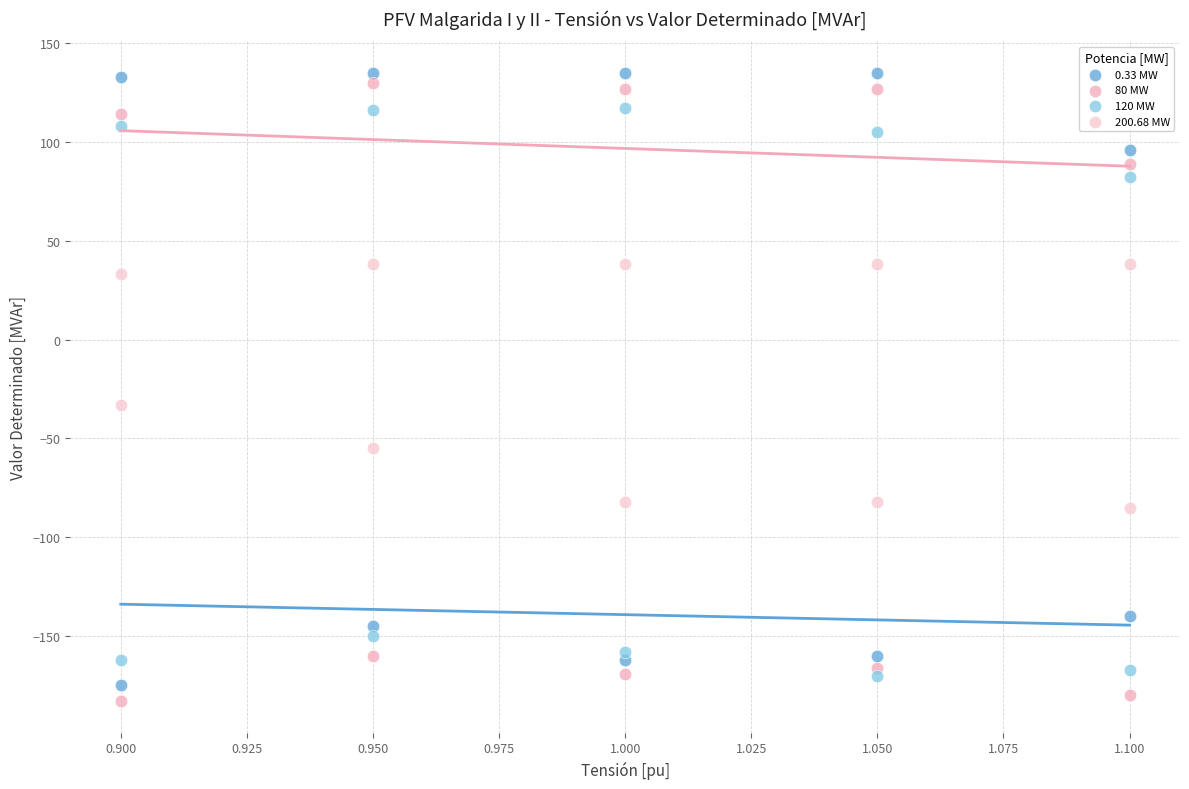

Across all series, what Y value is closest to -24?

-33